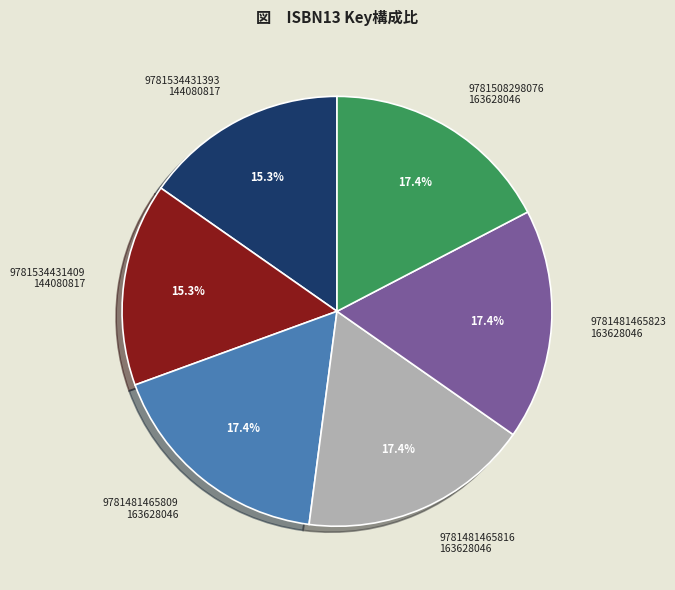

Approximately how many times larger is the value at 9781481465823 163628046 compared to 9781534431409 144080817?

1.1